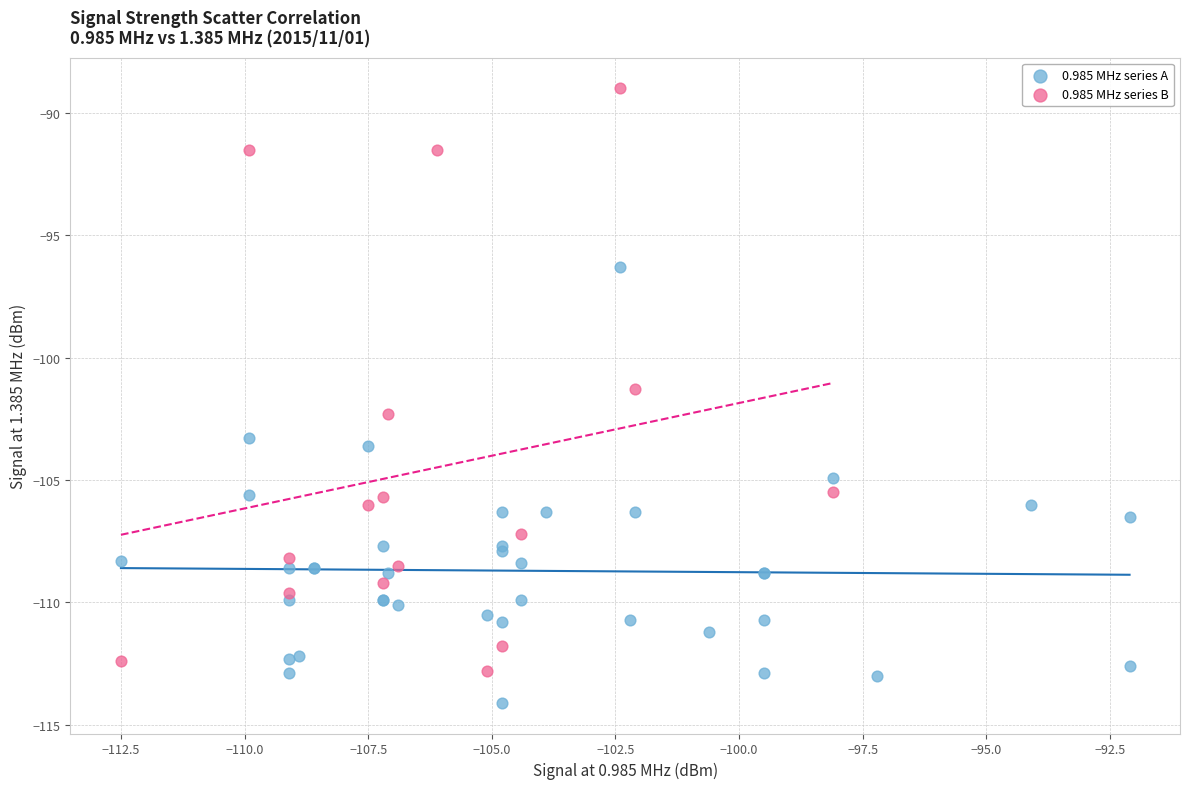

Which series has the largest Y range (max minus min)?

0.985 MHz series B